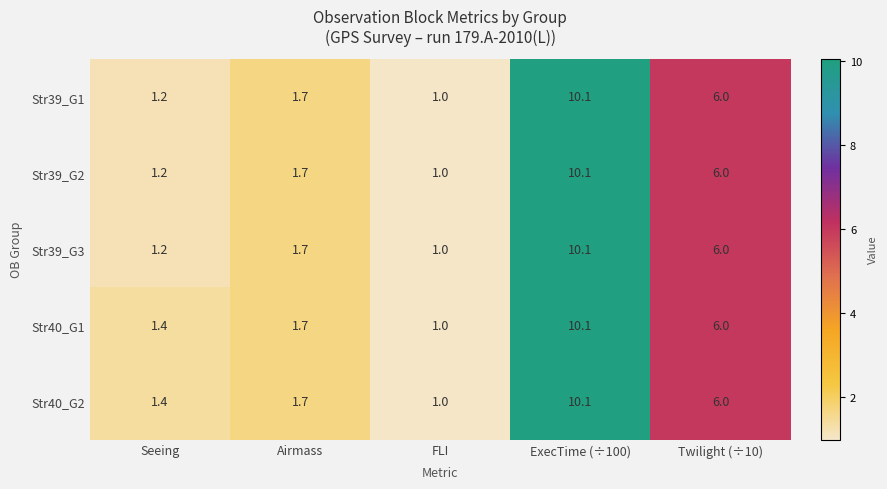

Reading right to left, what are all the values shown in this chart?

Str39_G1: Twilight (÷10)=6.0	ExecTime (÷100)=10.1	FLI=1.0	Airmass=1.7	Seeing=1.2
Str39_G2: Twilight (÷10)=6.0	ExecTime (÷100)=10.1	FLI=1.0	Airmass=1.7	Seeing=1.2
Str39_G3: Twilight (÷10)=6.0	ExecTime (÷100)=10.1	FLI=1.0	Airmass=1.7	Seeing=1.2
Str40_G1: Twilight (÷10)=6.0	ExecTime (÷100)=10.1	FLI=1.0	Airmass=1.7	Seeing=1.4
Str40_G2: Twilight (÷10)=6.0	ExecTime (÷100)=10.1	FLI=1.0	Airmass=1.7	Seeing=1.4